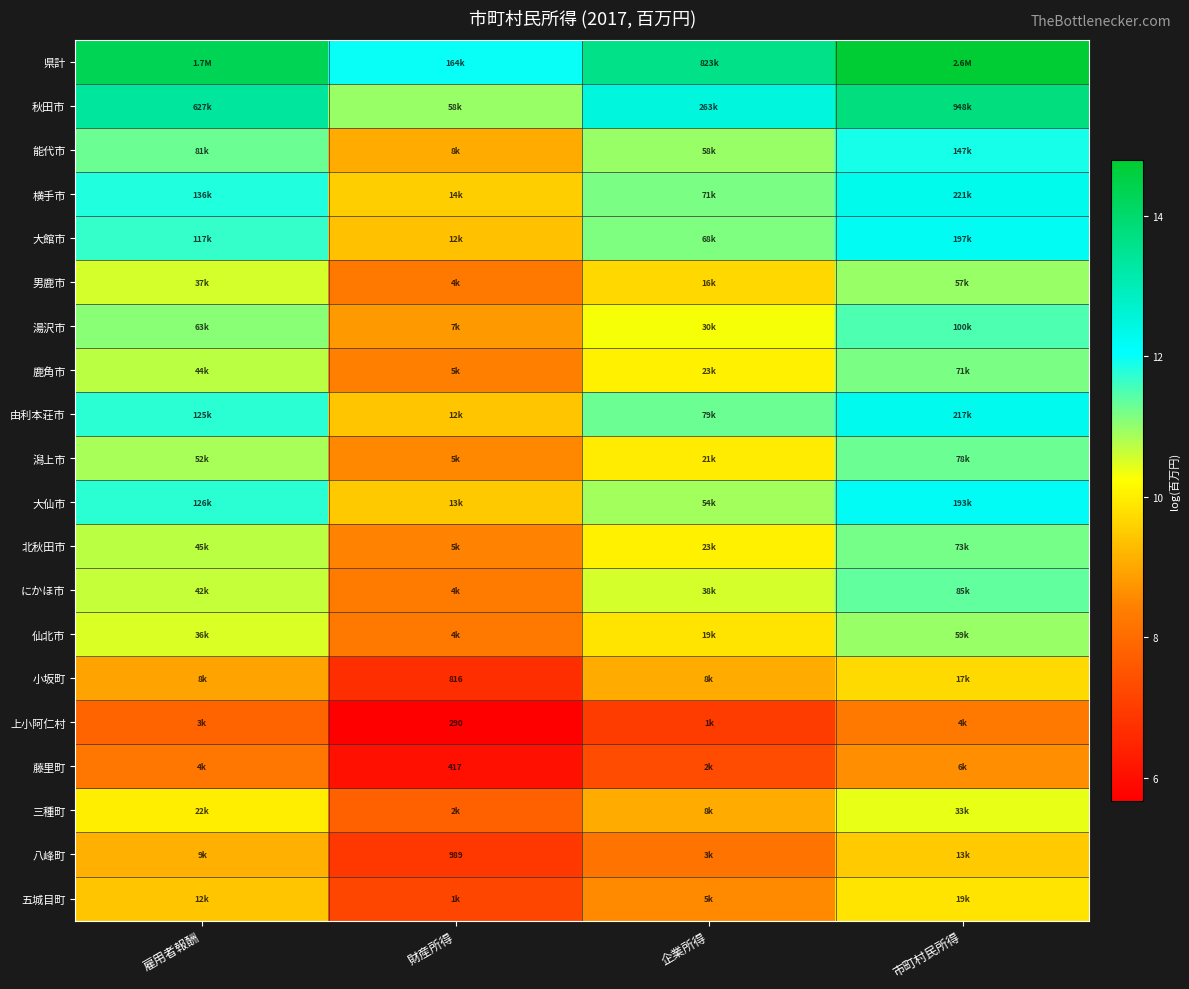

What is the difference between the maximum and minimum values in the 男鹿市 series?

2.7